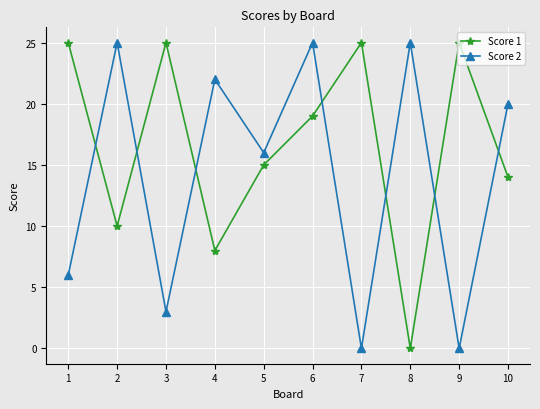

How many values in the Score 1 series are below 19?

5